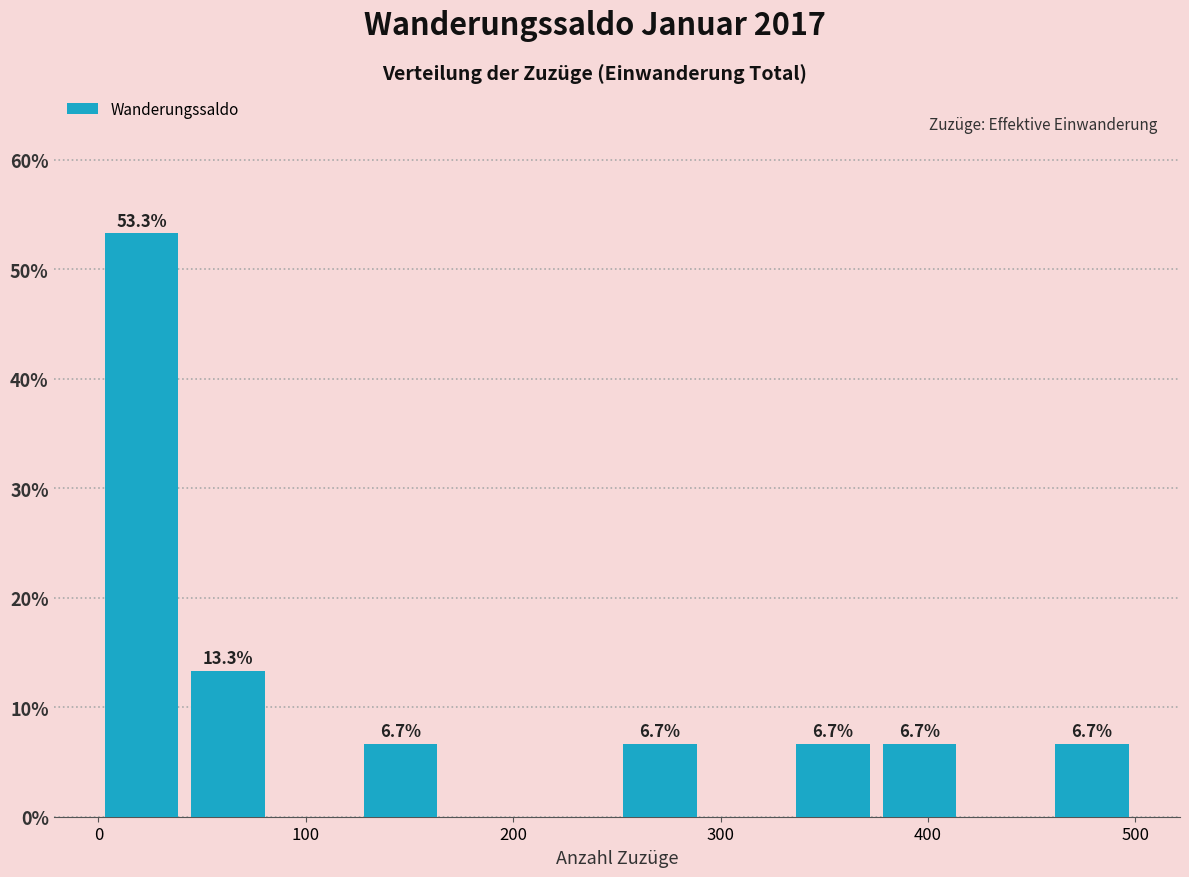

Which range on the x-axis has the tallest bar?

0 to 40